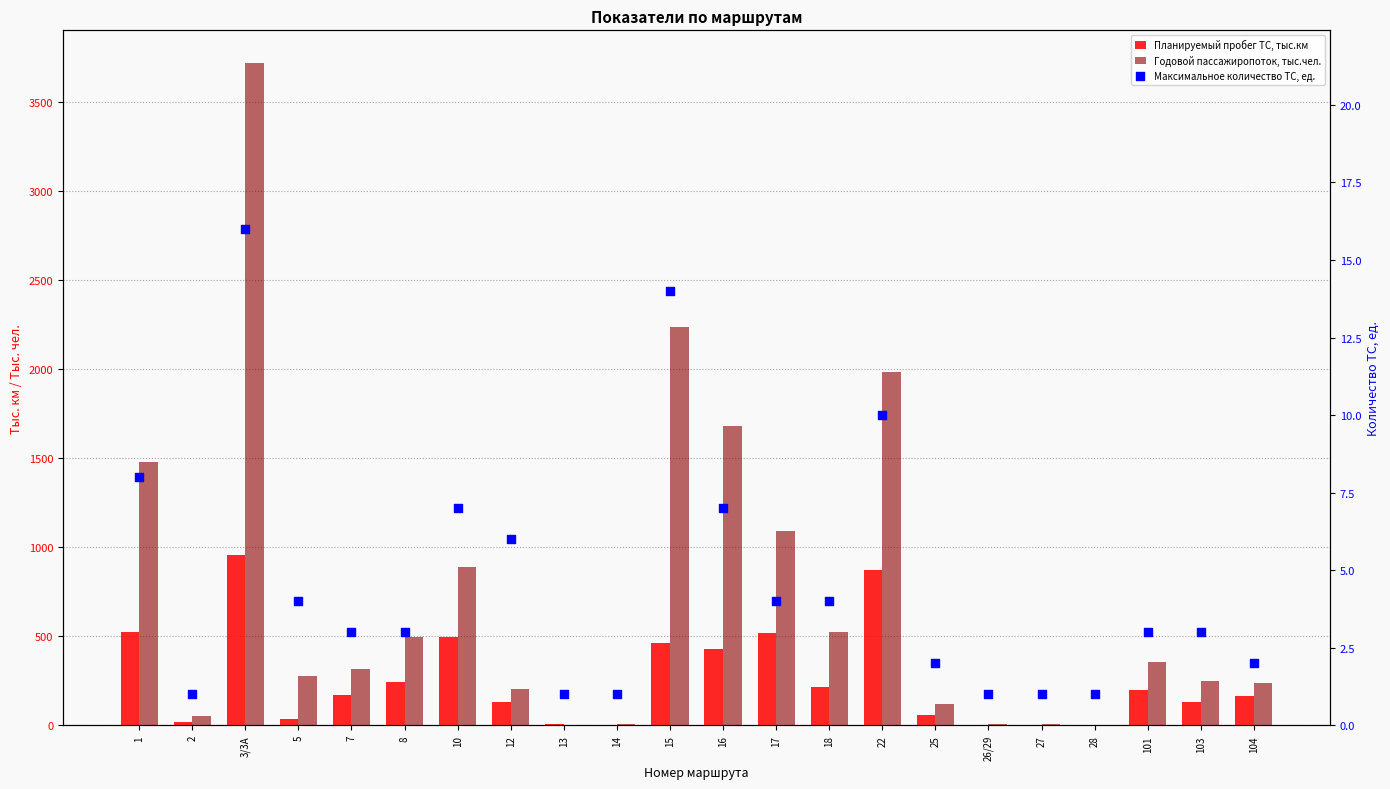

Which series has the largest Y range (max minus min)?

Годовой пассажиропоток, тыс.чел.